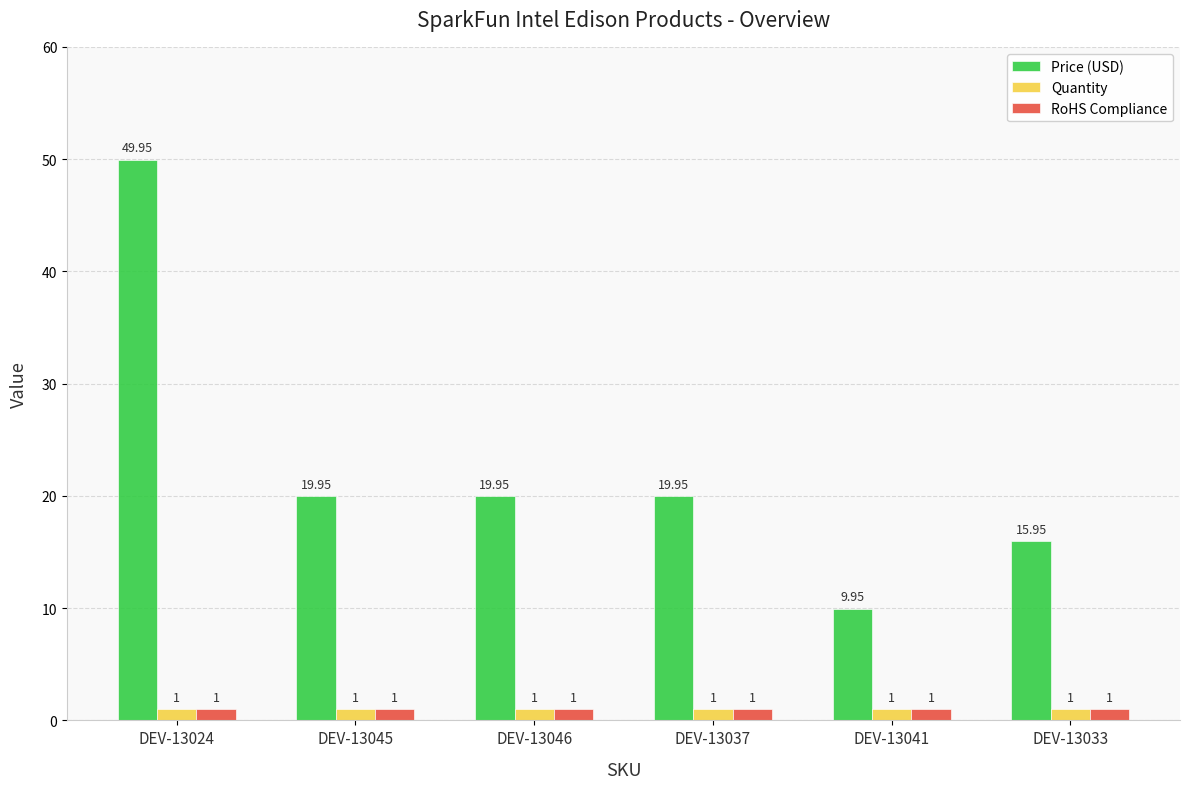

How many bars are there in each group?

3